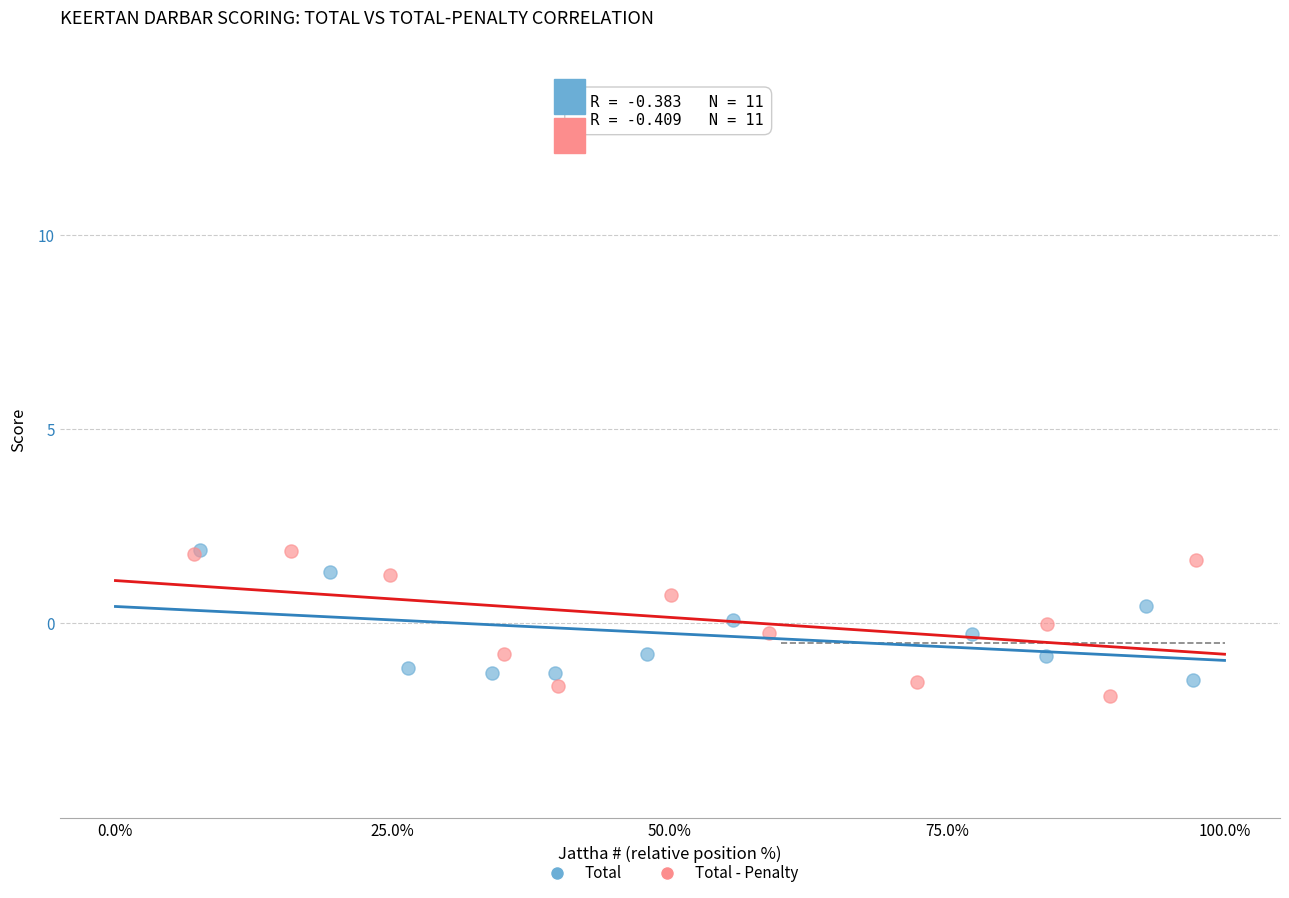

Which series has the widest spread of Y values?

Total - Penalty